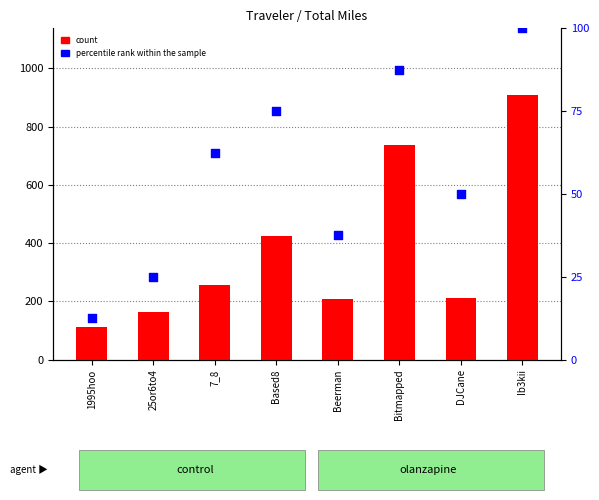

At which category is the sum across all series the highest?

Ib3kii